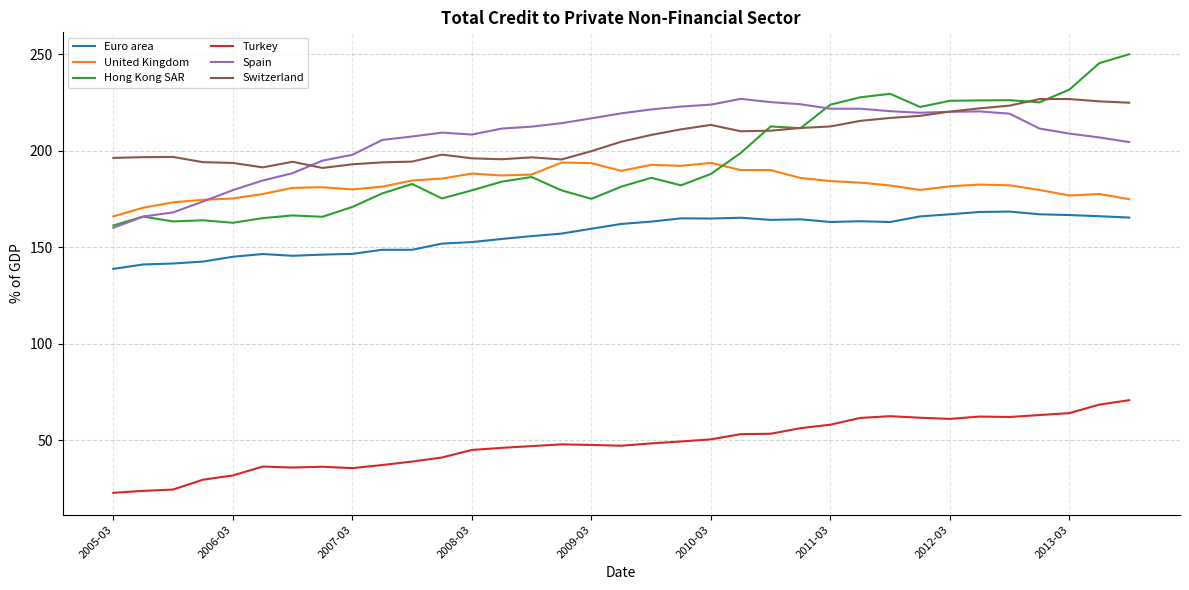

True or false: Hong Kong SAR and Euro area cross at least once.

False